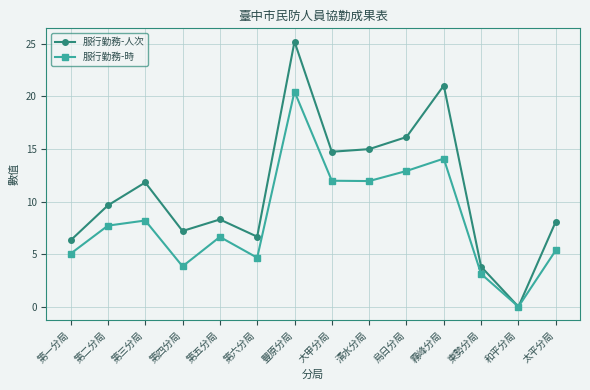

What position from the right is 霧峰分局?

4